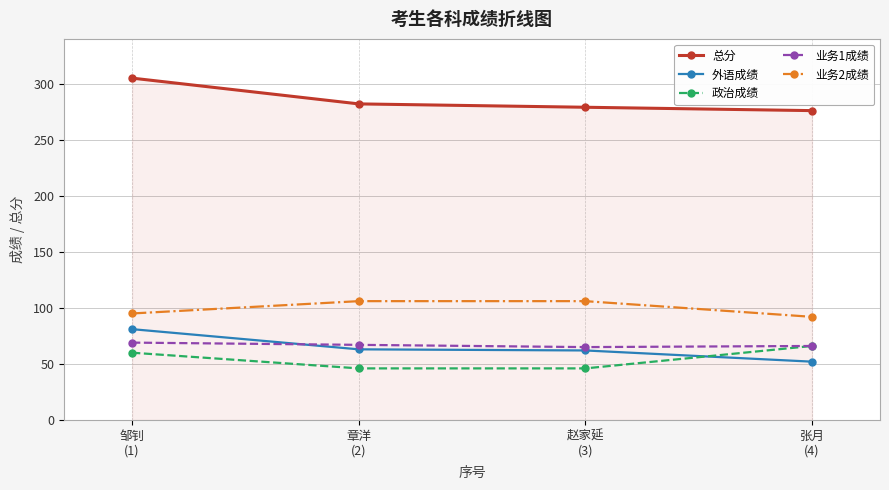

How many interior local valleys does the 业务1成绩 series have?

1